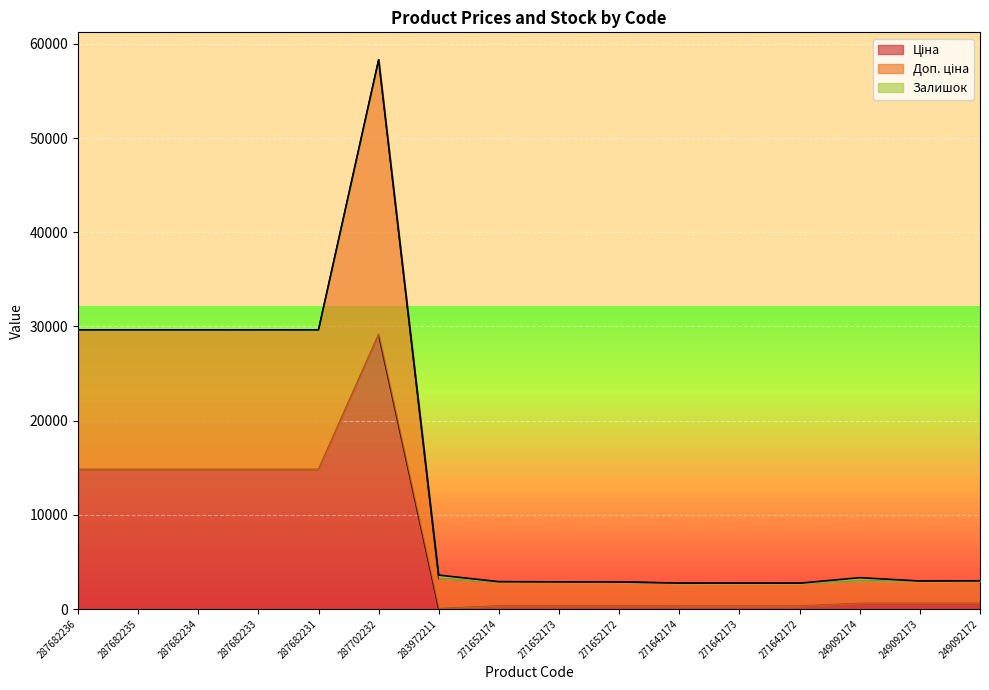

True or false: Доп. ціна and Ціна intersect in this chart.

False